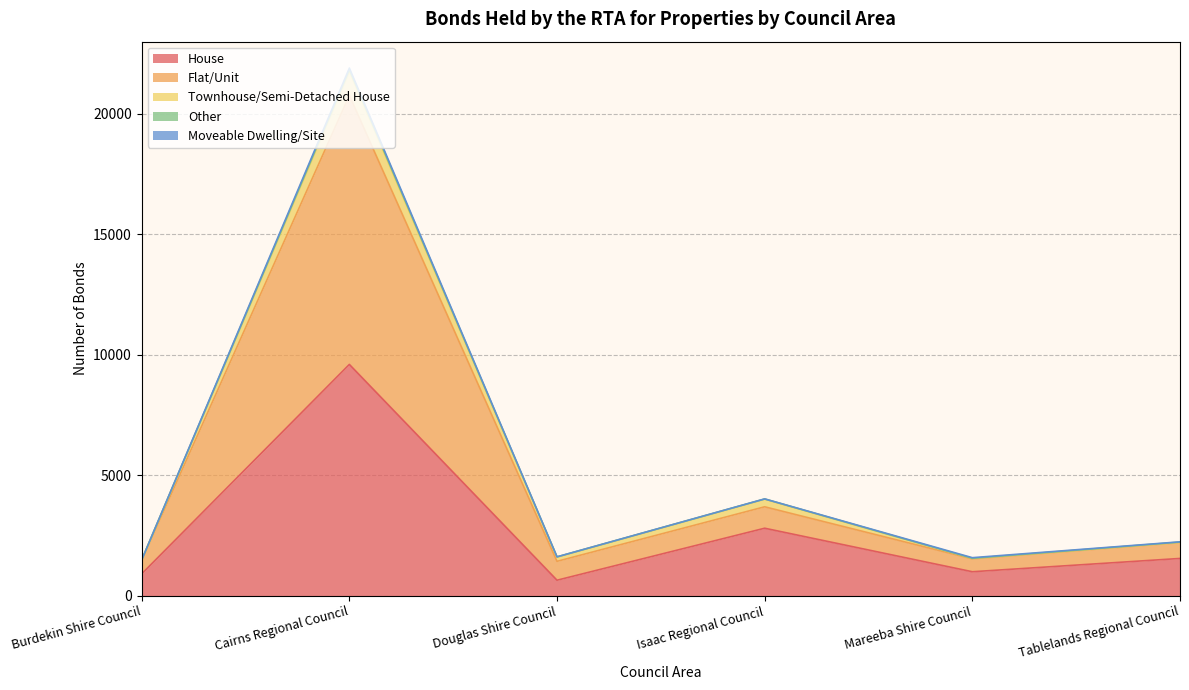

What is the difference between the second highest and second lowest values in the House series?

1895